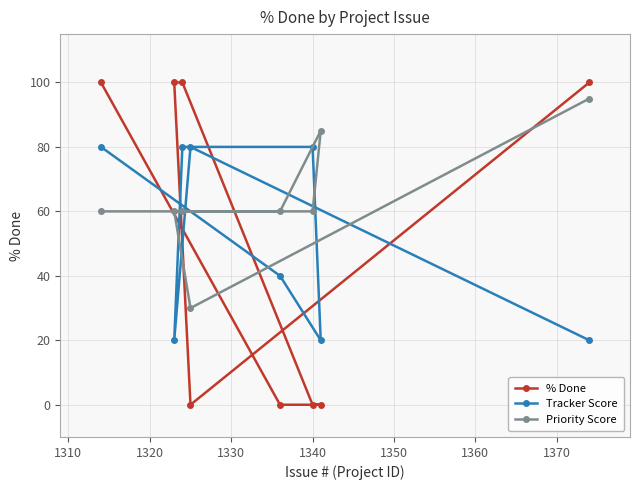

Which series has the widest spread of values?

% Done